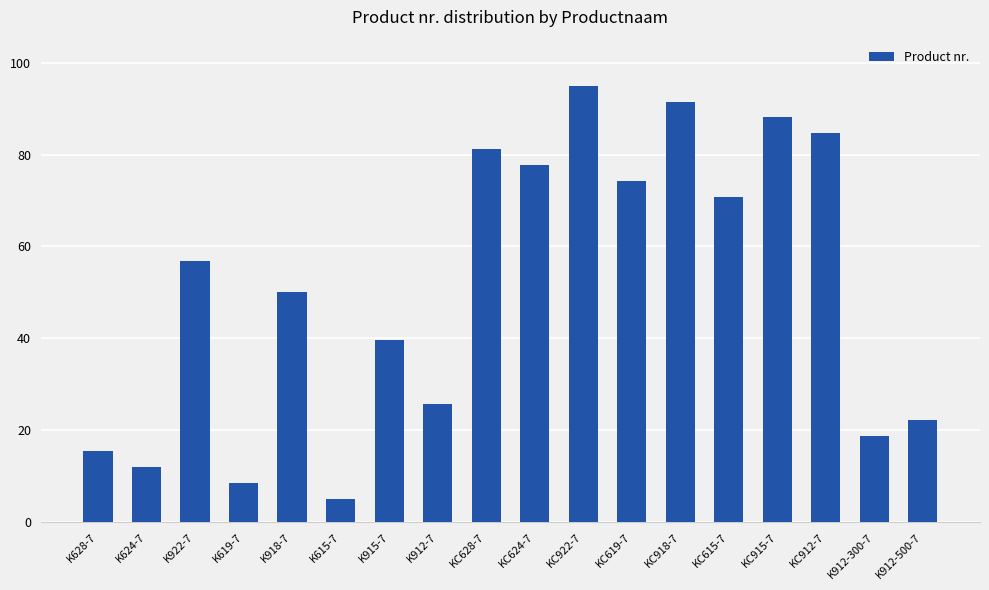

Rank the categories by value from highest to lowest.

KC922-7, KC918-7, KC915-7, KC912-7, KC628-7, KC624-7, KC619-7, KC615-7, K922-7, K918-7, K915-7, K912-7, K912-500-7, K912-300-7, K628-7, K624-7, K619-7, K615-7